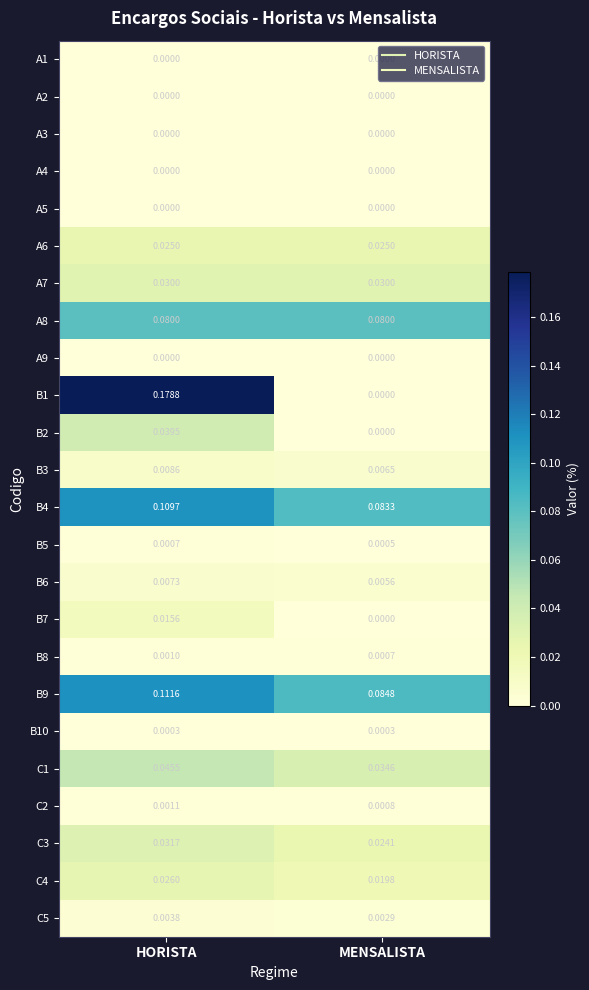

At which category does the chart reach its peak across all series?

HORISTA